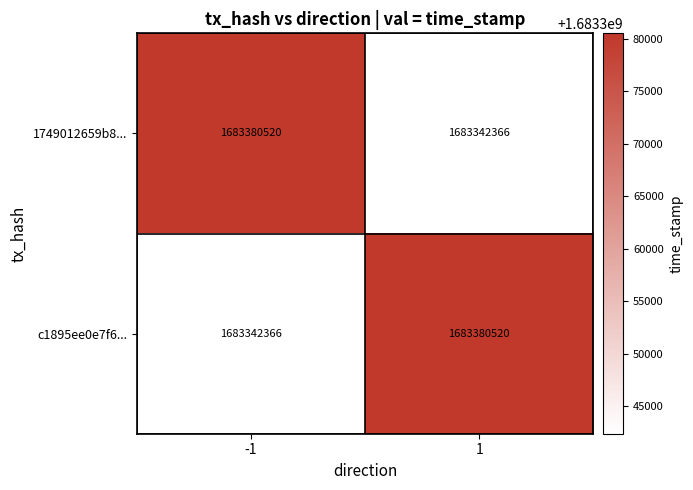

At 1, list the series in order from smallest to largest.

1749012659b8..., c1895ee0e7f6...